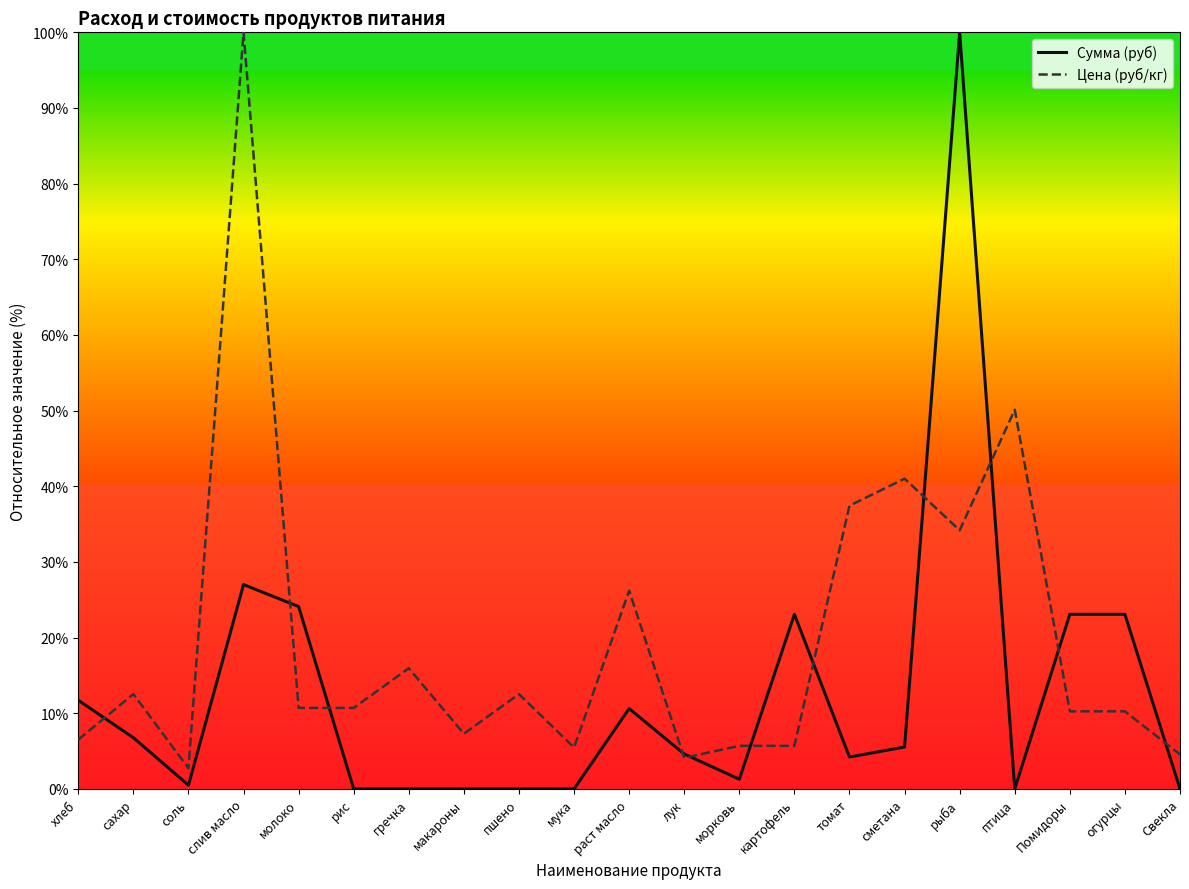

What is the sum of all Цена (руб/кг) values?

413.9